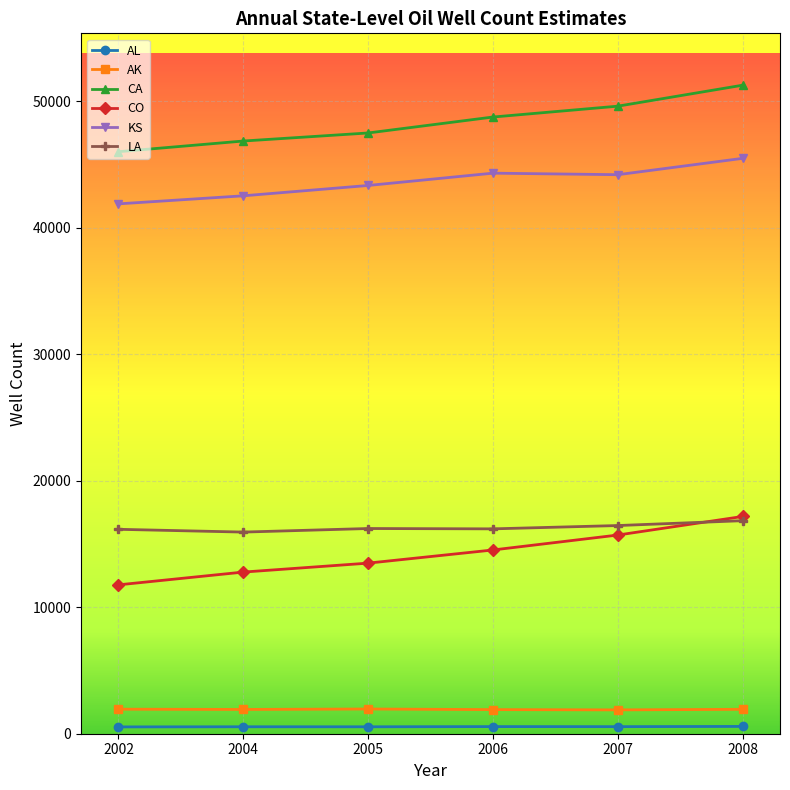

What is the sum of all KS values?

261714